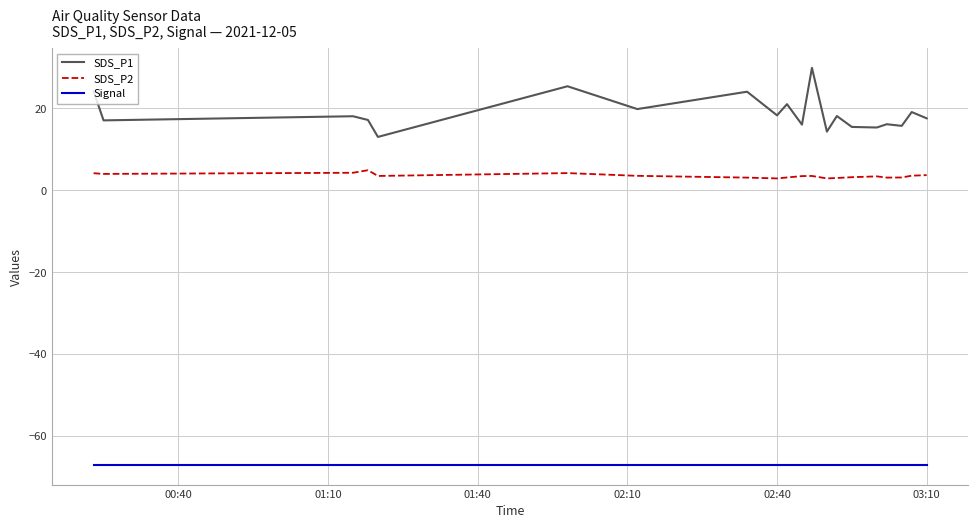

Rank the series by their average value, from lowest to highest.

Signal, SDS_P2, SDS_P1